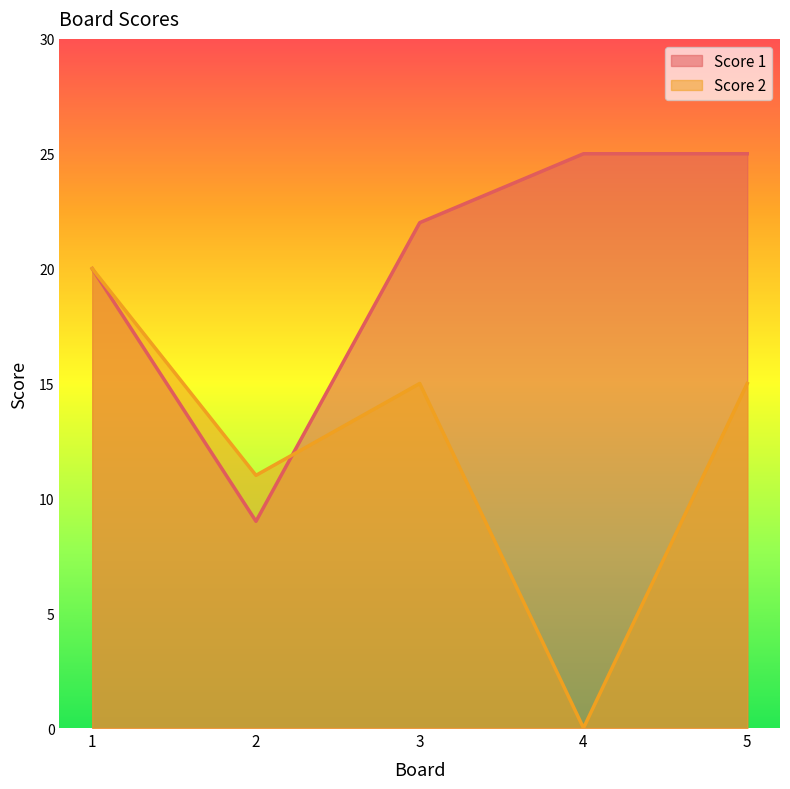

At how many categories does at least one series exceed 23?

2